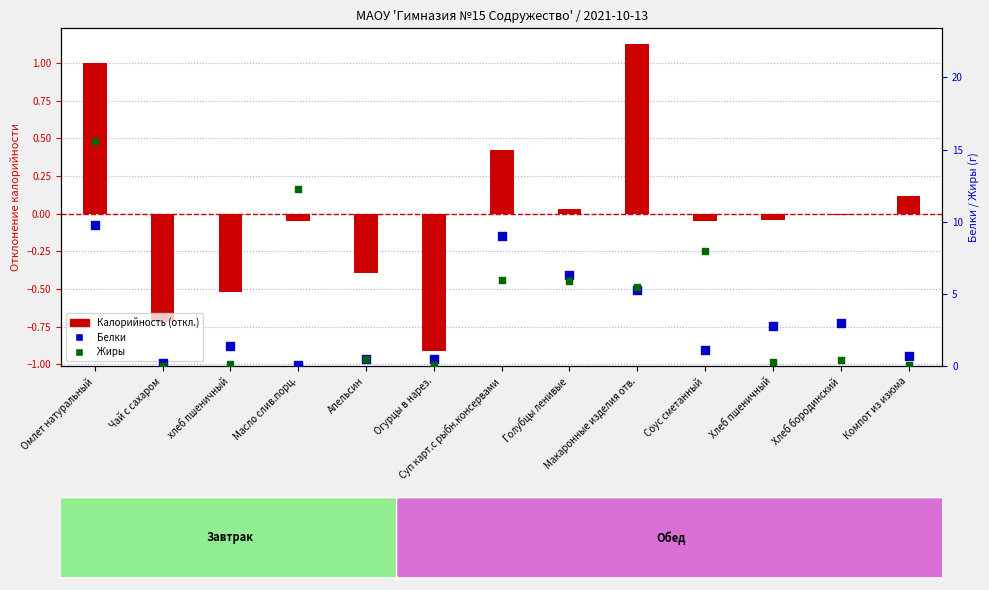

Is the value of Жиры at Огурцы в нарез. greater than the value of Калорийность (откл.) at Хлеб пшеничный?

Yes